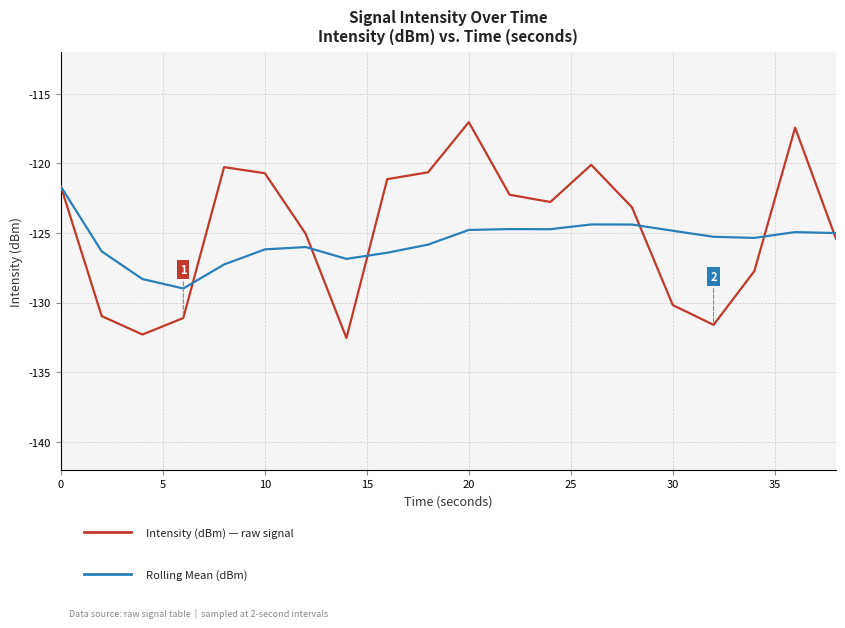

What is the maximum value shown in the chart?

-117.0